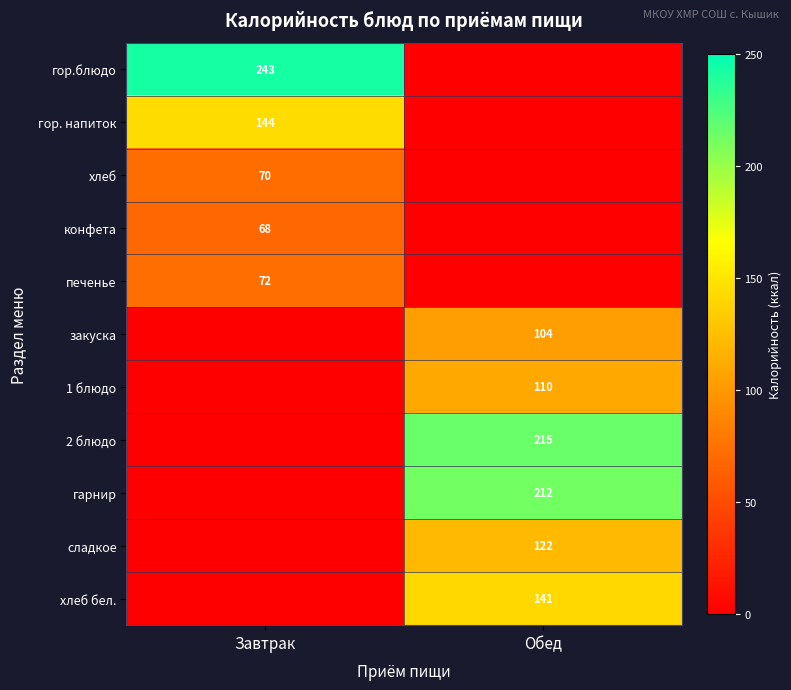

The конфета series shows 68 at Завтрак. True or false?

True